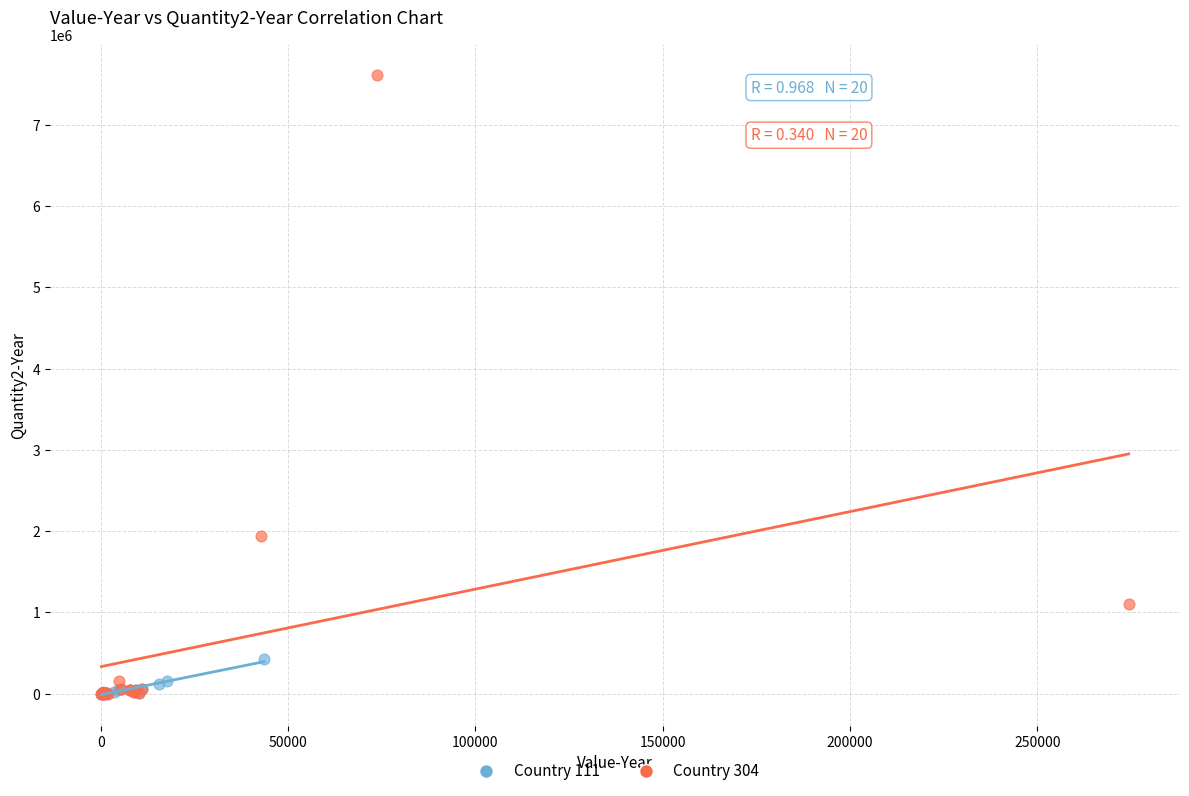

Which series has the widest spread of Y values?

Country 304